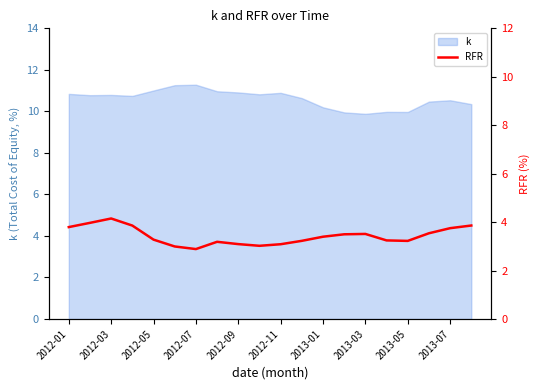

What is the minimum value for k?

9.9